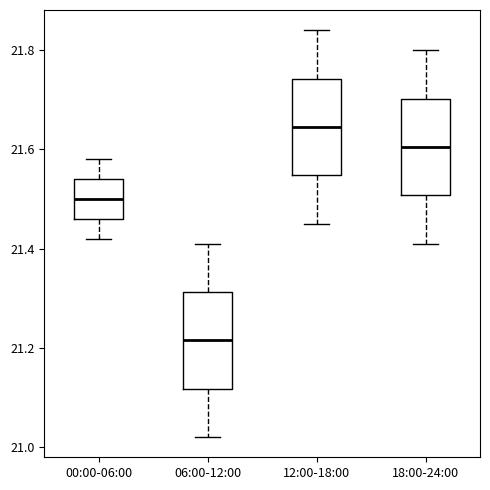

Reading left to right, transcribe this box plot: for each box, give where its median line is, the range the box spans, and where its two whiskers end, as read against the y-axis. The values are not printed on the chart, so give them approximately, as read against the axis.

00:00-06:00: median 21.50, box 21.46 to 21.54, whiskers 21.42 to 21.58
06:00-12:00: median 21.22, box 21.12 to 21.32, whiskers 21.02 to 21.42
12:00-18:00: median 21.64, box 21.54 to 21.74, whiskers 21.46 to 21.84
18:00-24:00: median 21.60, box 21.50 to 21.70, whiskers 21.42 to 21.80